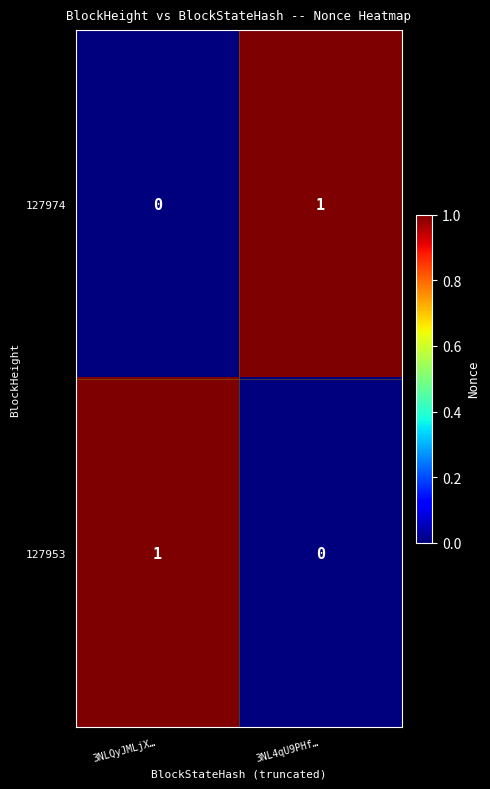

How many data points in 127953 are less than 1?

1